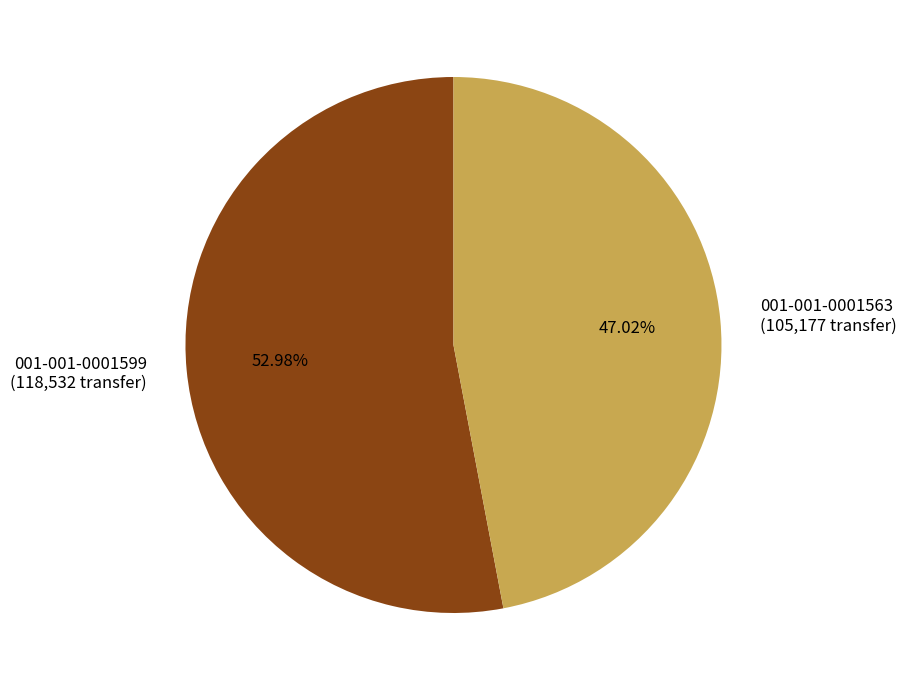

To the nearest percent, what is the difference between the largest and smallest slice percentages?

6%